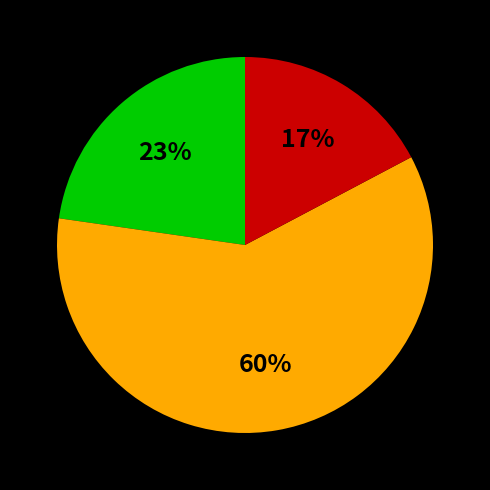

To the nearest percent, what is the average slice percentage?

33%